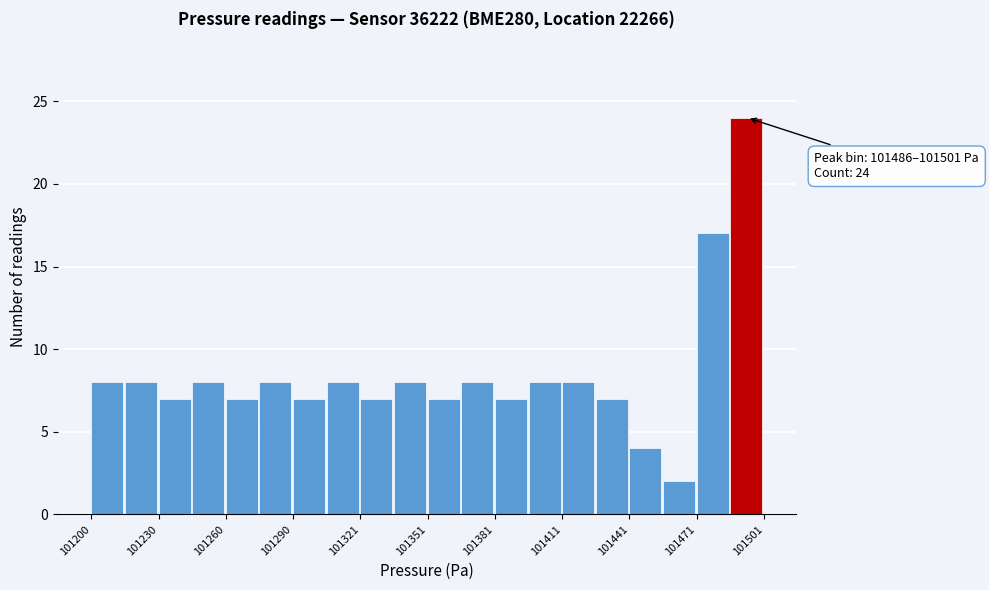

Around what value on the x-axis is the tallest bar? Give the approximate position of its centre, as read against the axis.

101495